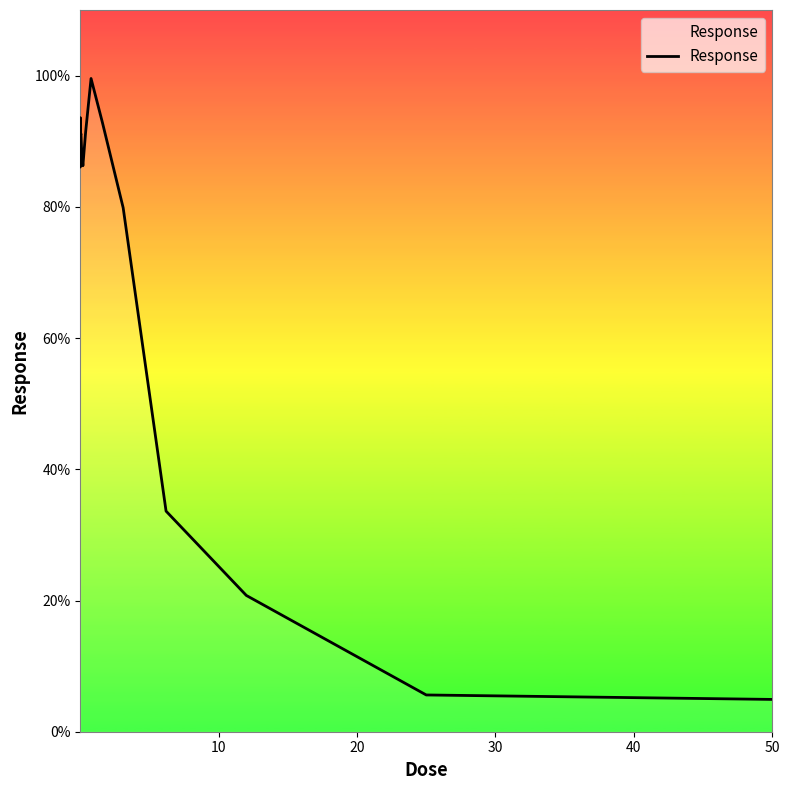

Does the chart have visible grid lines?

No